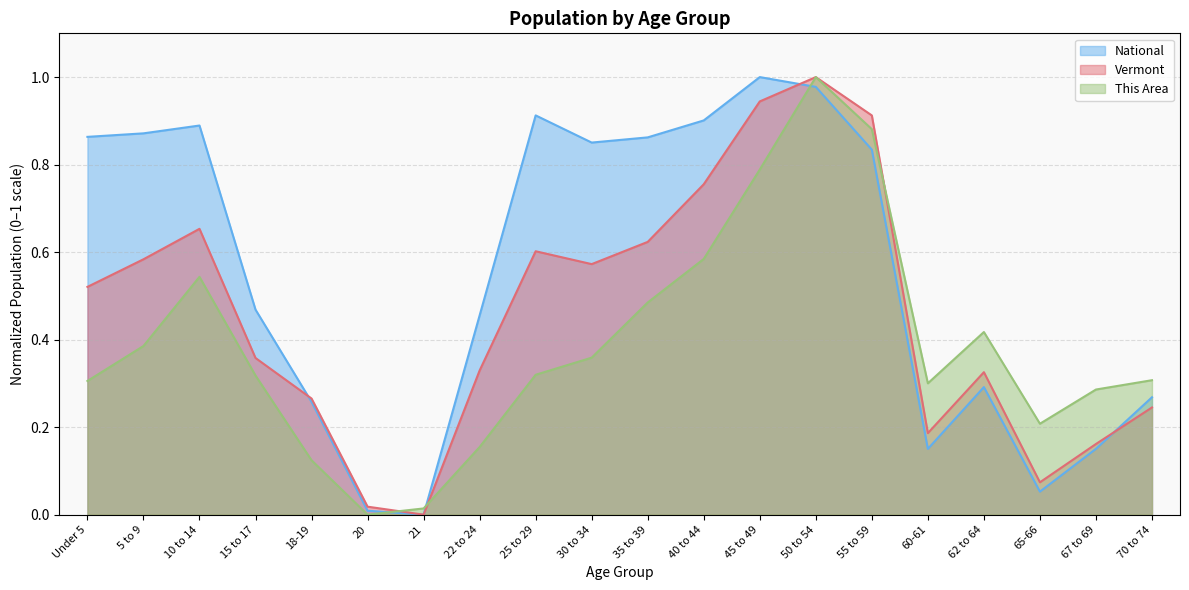

How many values in Vermont are above zero?

19